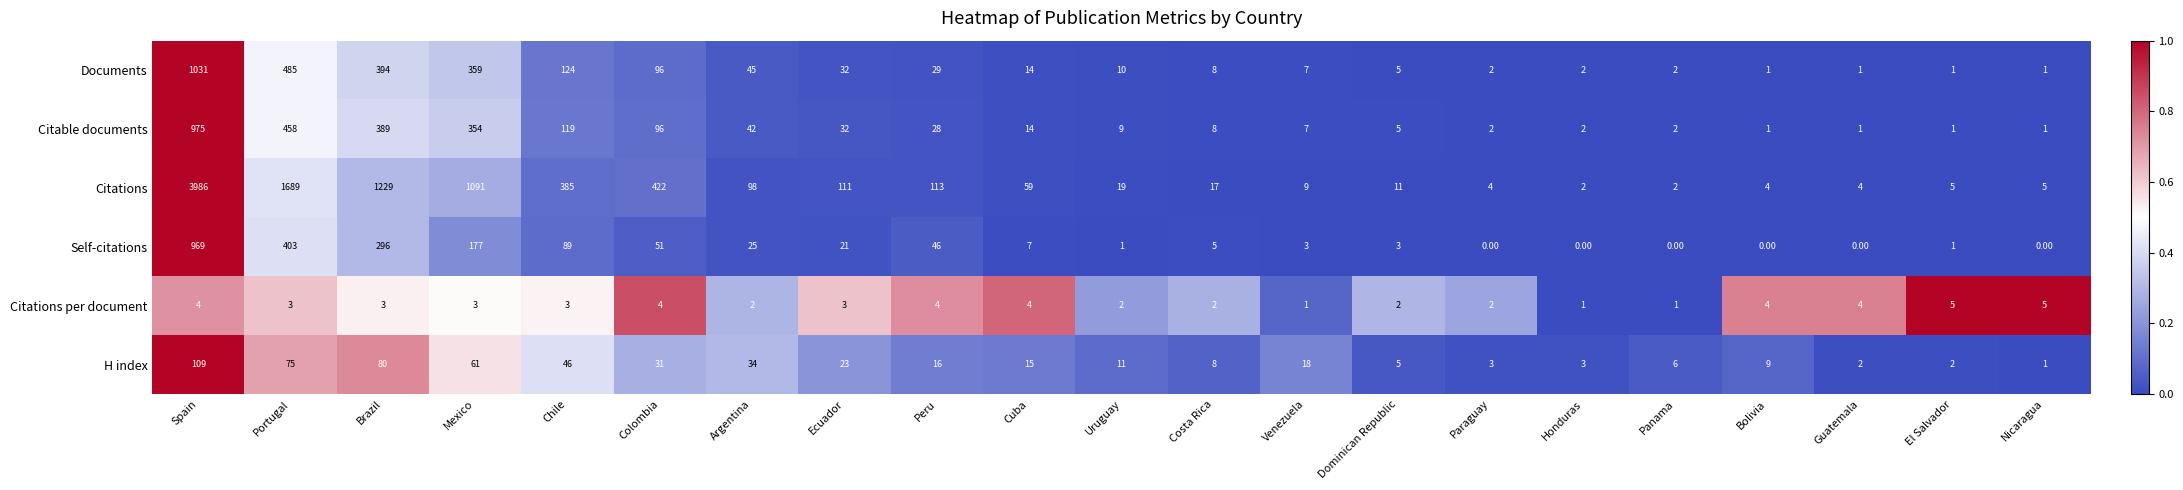

What is the average value of the Citations series?

441